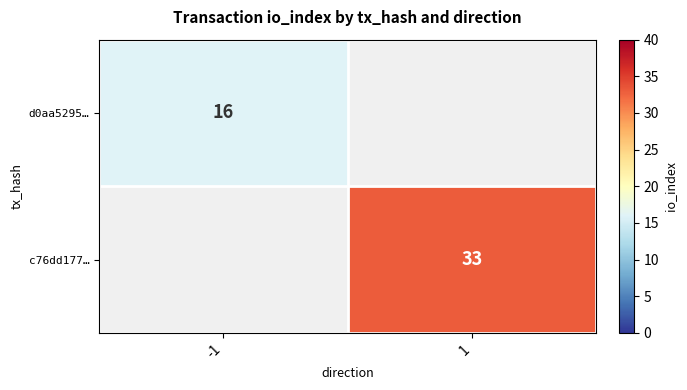

Is it true that c76dd177… equals 43 at 1?

False